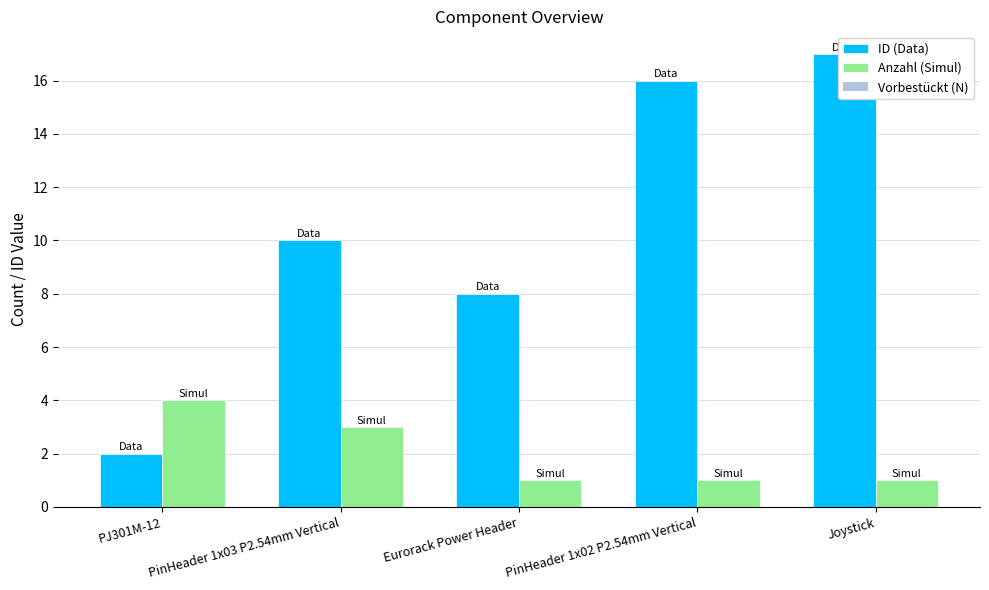

How many bars are there in total?

15